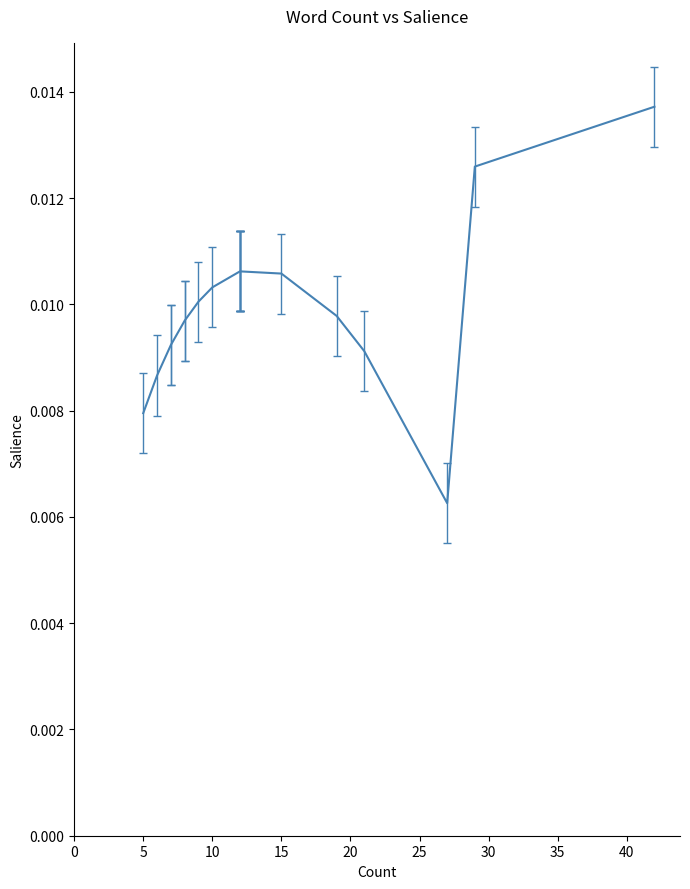

How many points are lower than both their immediate neighbors (excluding endpoints)?

1